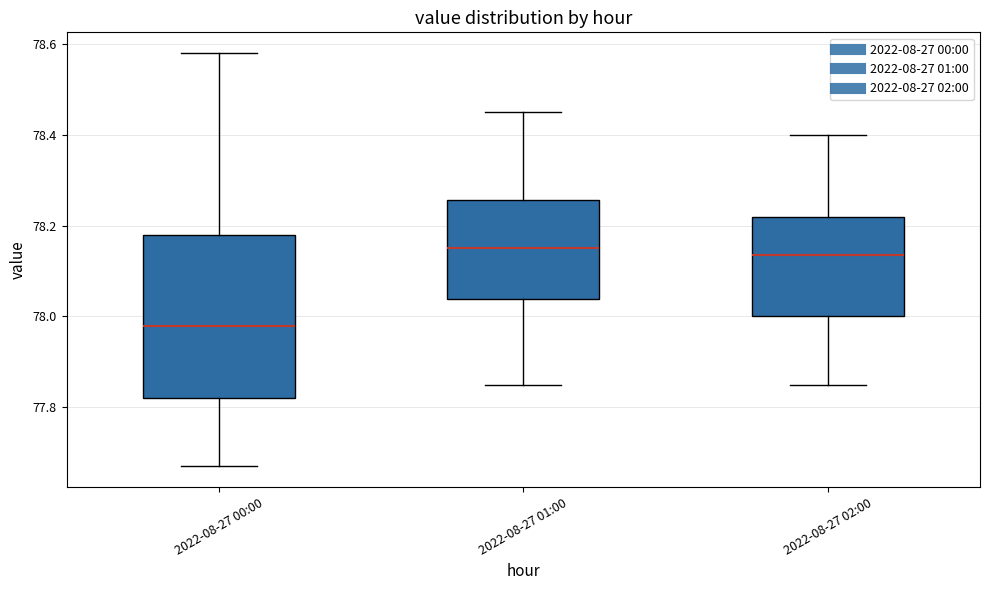

Reading left to right, read every box against the y-axis: the position of its median line, the range the box covers, and the ends of its whiskers. The values are not printed on the chart, so give them approximately, as read against the axis.

2022-08-27 00:00: median 77.98, box 77.82 to 78.18, whiskers 77.68 to 78.58
2022-08-27 01:00: median 78.16, box 78.04 to 78.26, whiskers 77.86 to 78.46
2022-08-27 02:00: median 78.14, box 78.00 to 78.22, whiskers 77.86 to 78.40